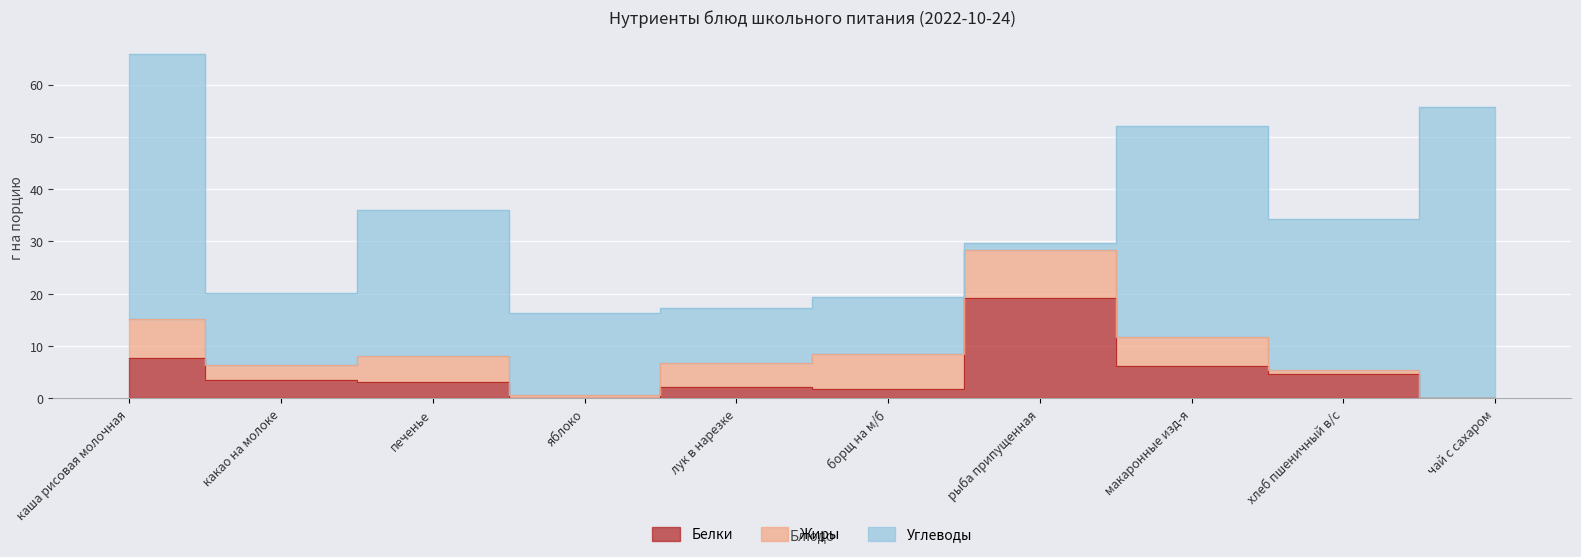

What is the label of the 4th point from the left?

яблоко